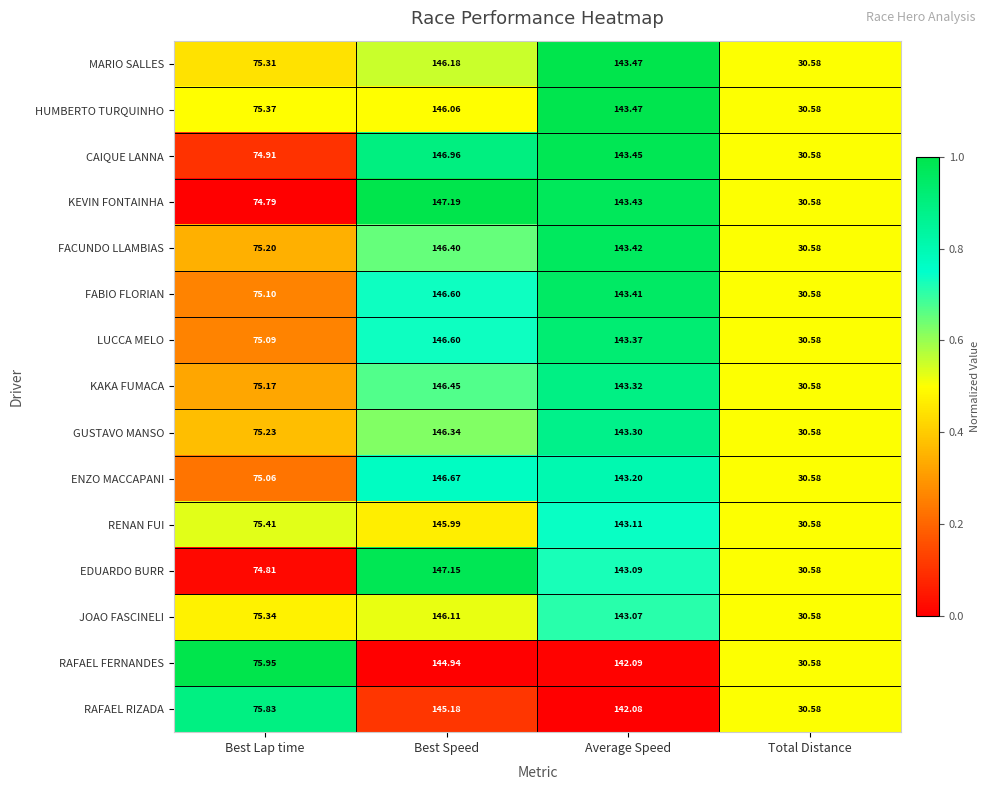

Rank the categories by KEVIN FONTAINHA value from highest to lowest.

Best Speed, Average Speed, Best Lap time, Total Distance